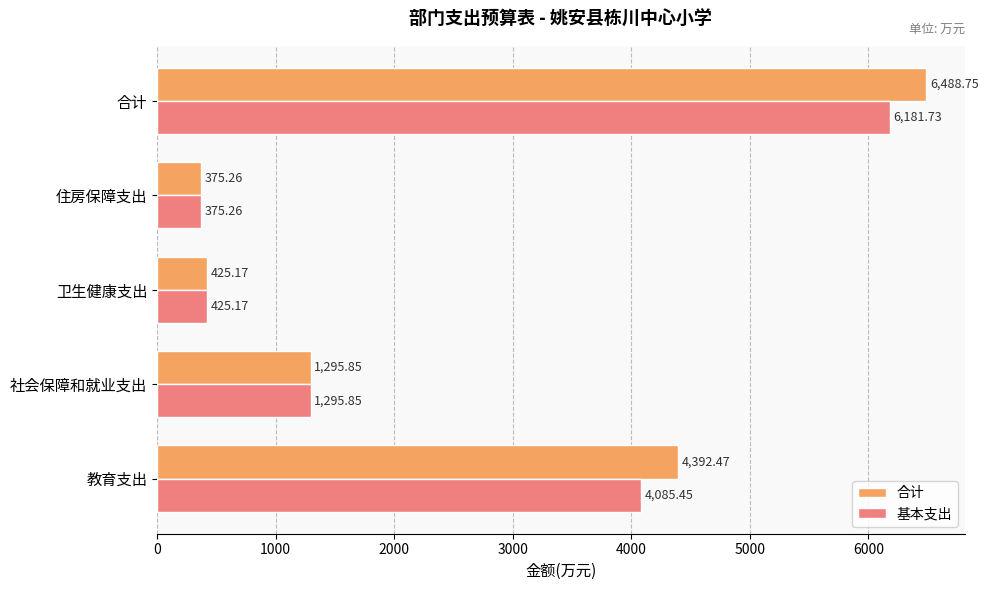

How many categories are shown in the chart?

5